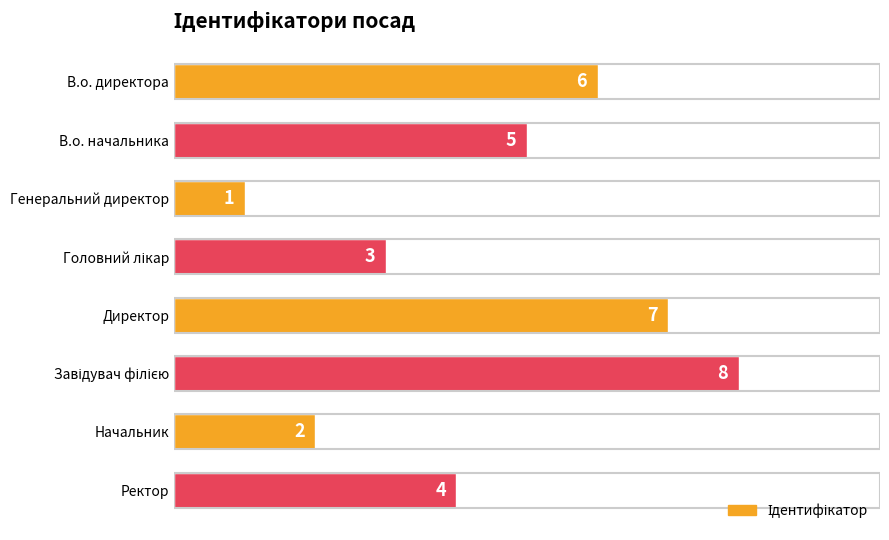

Is it true that the value at Начальник is 0?

False